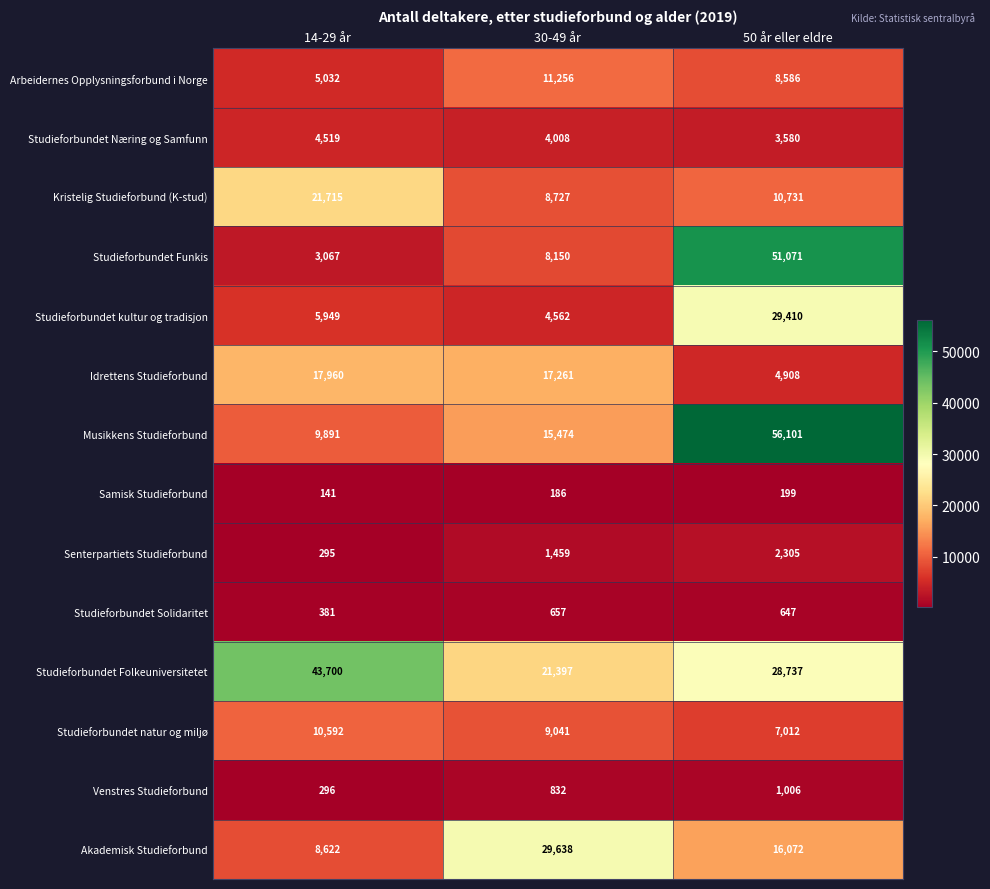

At which label is Akademisk Studieforbund closest to 19130?

50 år eller eldre